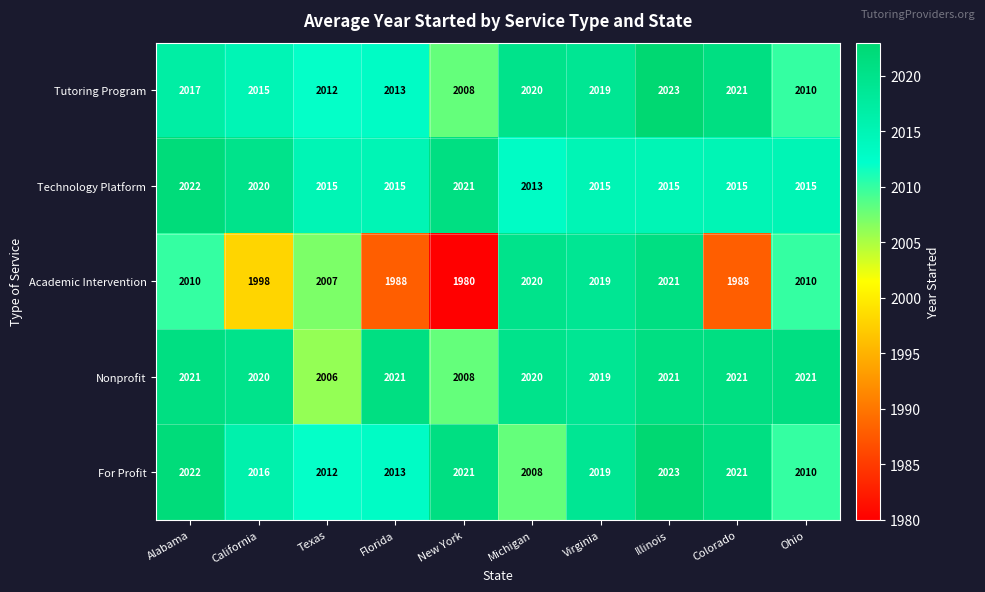

What is the total value across all series at Florida?

10050